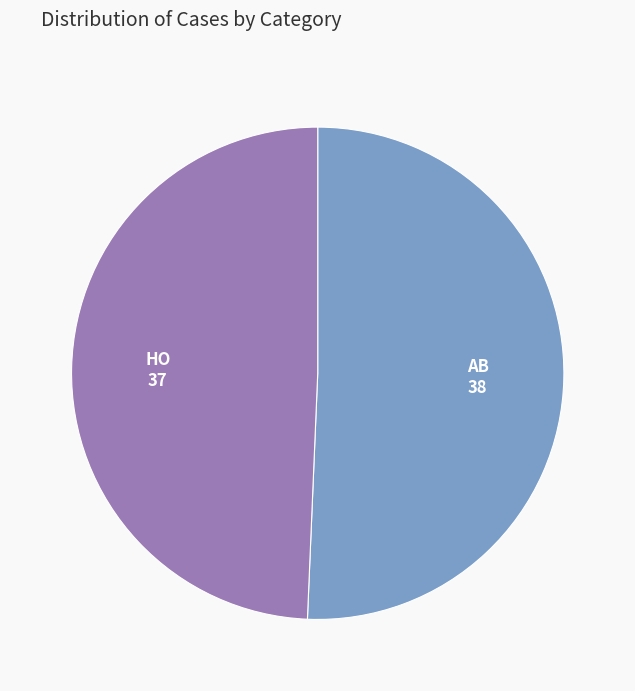

What is the ratio of the value at AB to the value at HO?

1.0